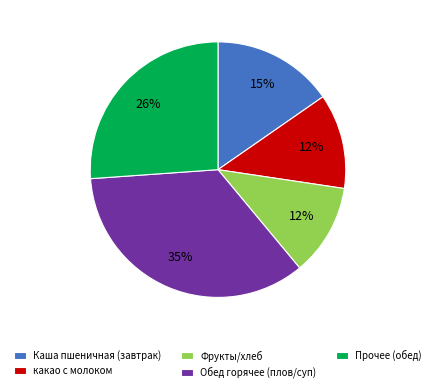

Which has a higher value, Обед горячее (плов/суп) or Фрукты/хлеб?

Обед горячее (плов/суп)